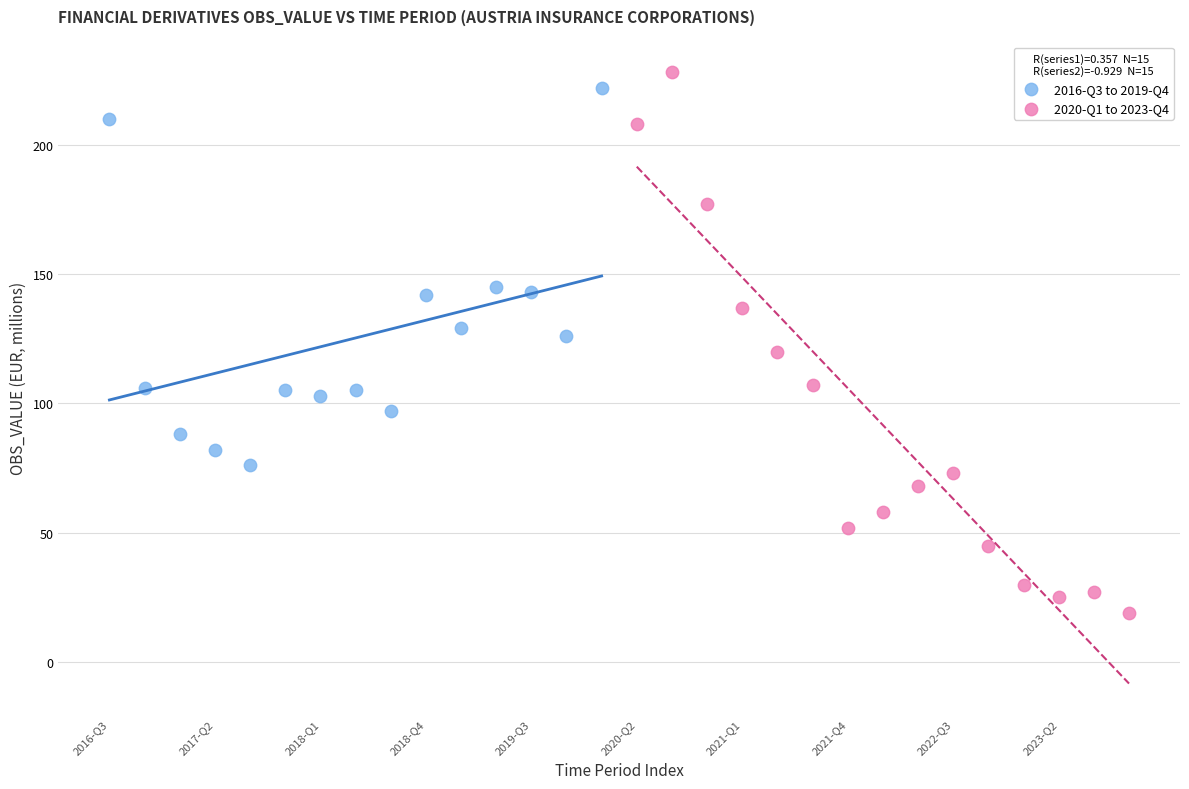

Which series has the widest spread of Y values?

2020-Q1 to 2023-Q4